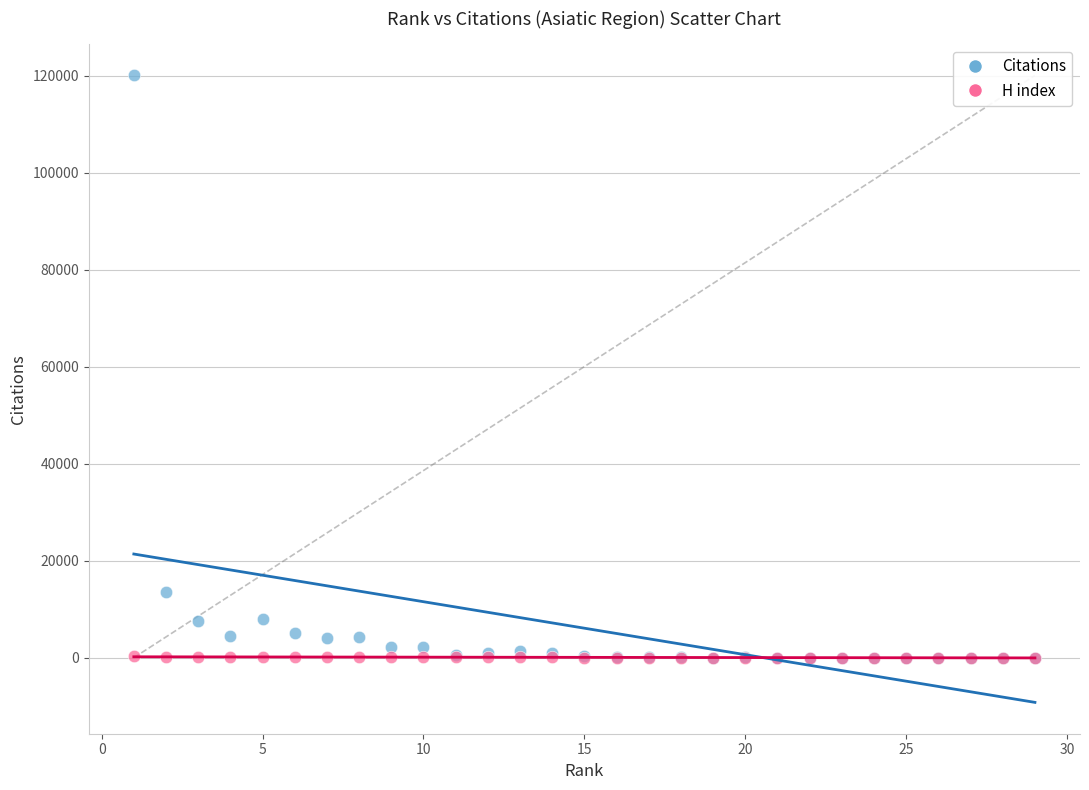

Which series has the widest spread of Y values?

Citations